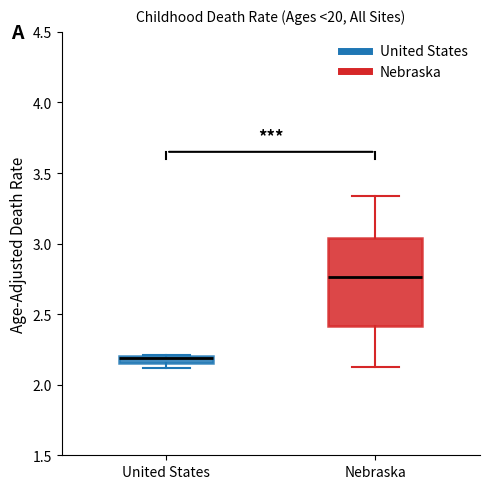

Which box is the tallest, from its lower edge to its upper edge?

Nebraska